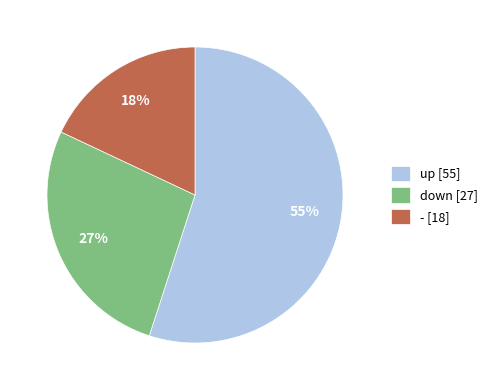

To the nearest percent, what is the combined percentage of down and -?

45%